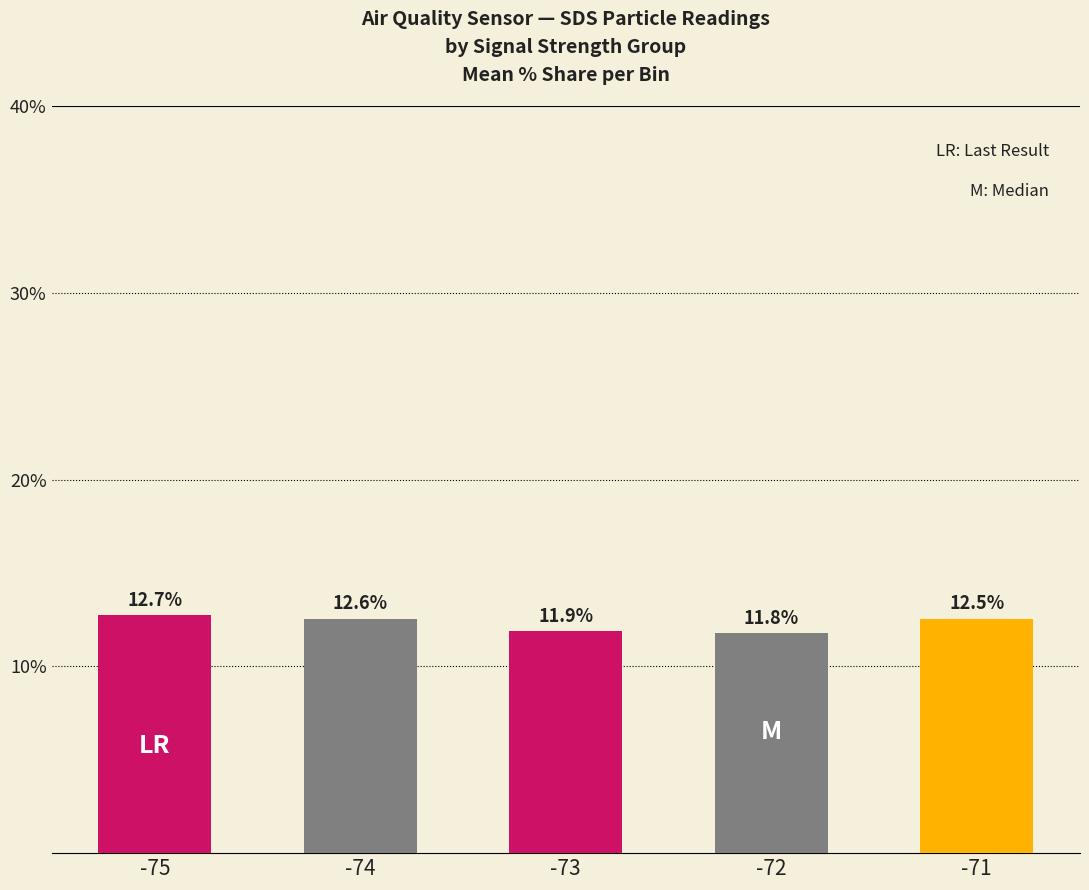

Reading left to right, what are all the values shown in this chart?

-75=12.7	-74=12.6	-73=11.9	-72=11.8	-71=12.5